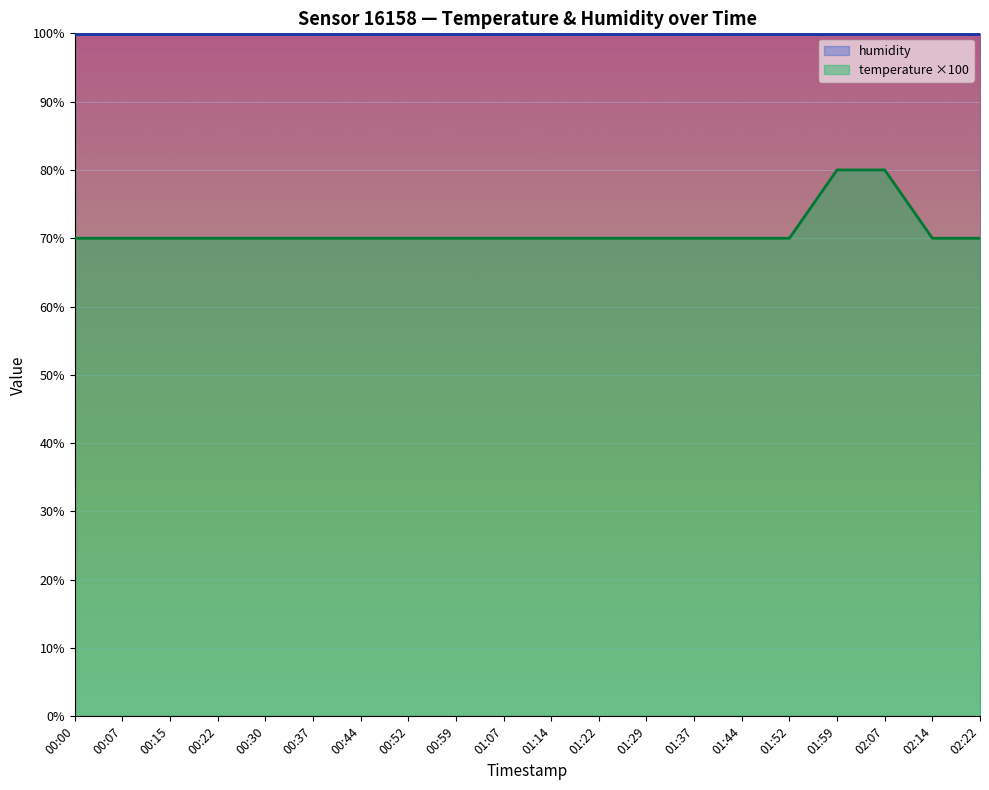

Reading right to left, extract all data points from this chart.

humidity (line): 02:22=99.9	02:14=99.9	02:07=99.9	01:59=99.9	01:52=99.9	01:44=99.9	01:37=99.9	01:29=99.9	01:22=99.9	01:14=99.9	01:07=99.9	00:59=99.9	00:52=99.9	00:44=99.9	00:37=99.9	00:30=99.9	00:22=99.9	00:15=99.9	00:07=99.9	00:00=99.9
temperature ×100 (line): 02:22=70.0	02:14=70.0	02:07=80.0	01:59=80.0	01:52=70.0	01:44=70.0	01:37=70.0	01:29=70.0	01:22=70.0	01:14=70.0	01:07=70.0	00:59=70.0	00:52=70.0	00:44=70.0	00:37=70.0	00:30=70.0	00:22=70.0	00:15=70.0	00:07=70.0	00:00=70.0